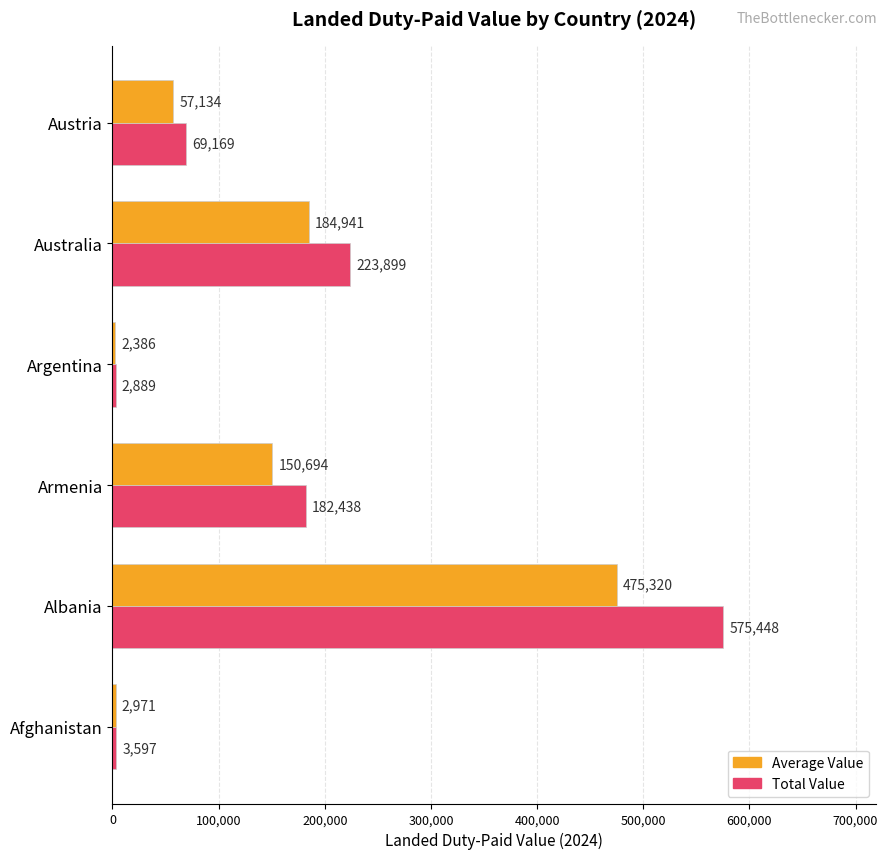

At which category is the sum across all series the highest?

Albania